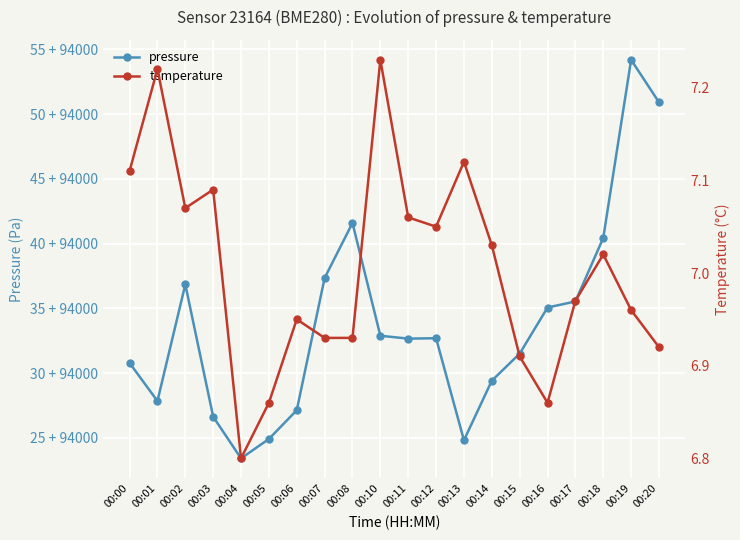

What is the value of the pressure point at the 1st from the left?

30.8